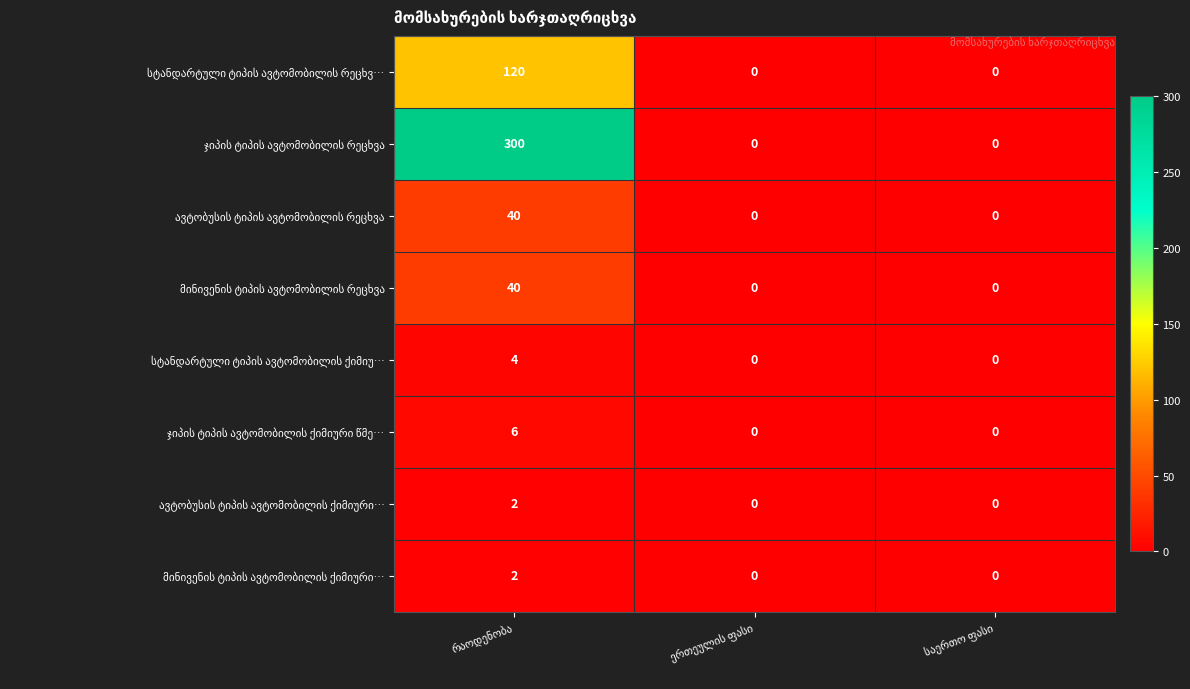

What is the maximum value shown in the chart?

300